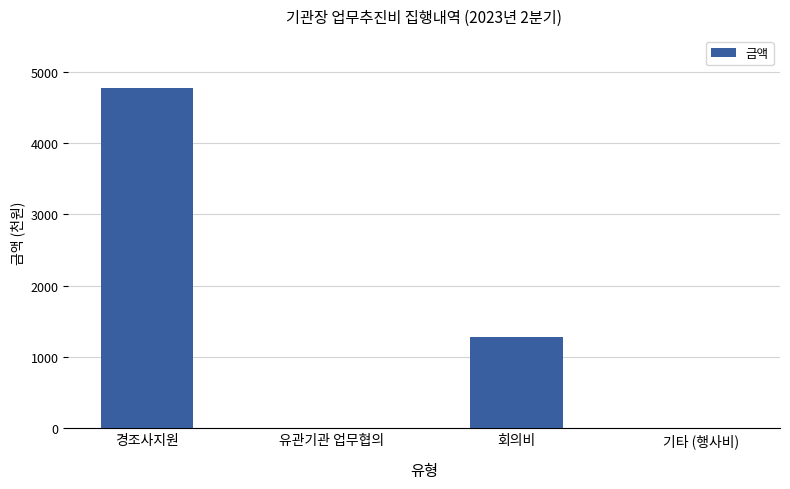

What is the average value?

1511